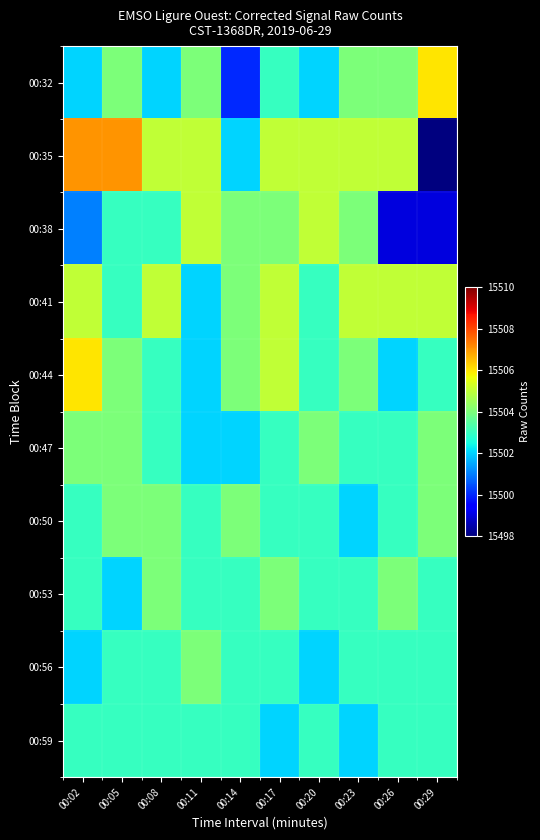

List the series in order of their peak value, highest first.

00:35, 00:32, 00:44, 00:38, 00:41, 00:47, 00:50, 00:53, 00:56, 00:59